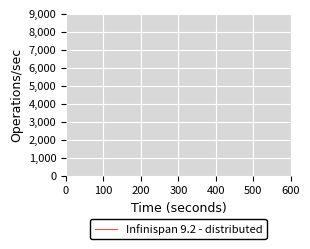

The chart shows a value of 31464 at 20. True or false?

False